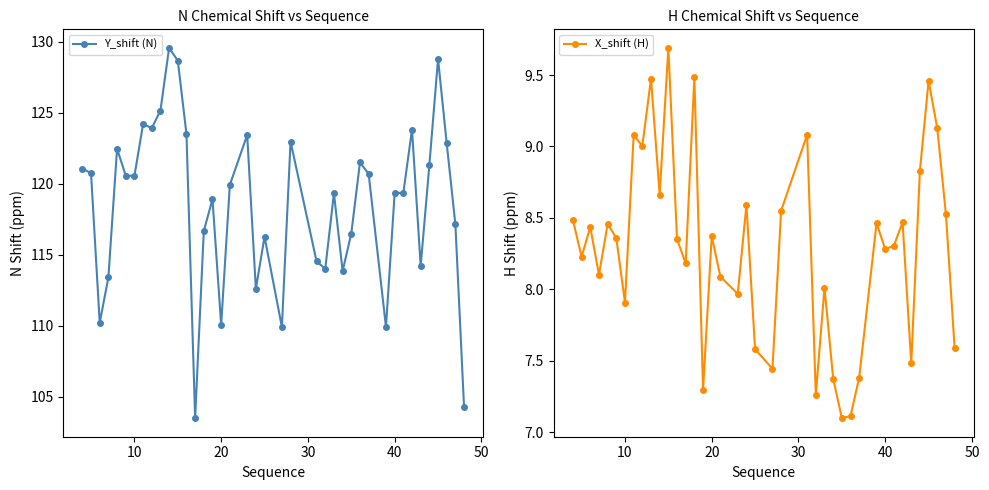

What is the maximum value shown in the chart?

129.6